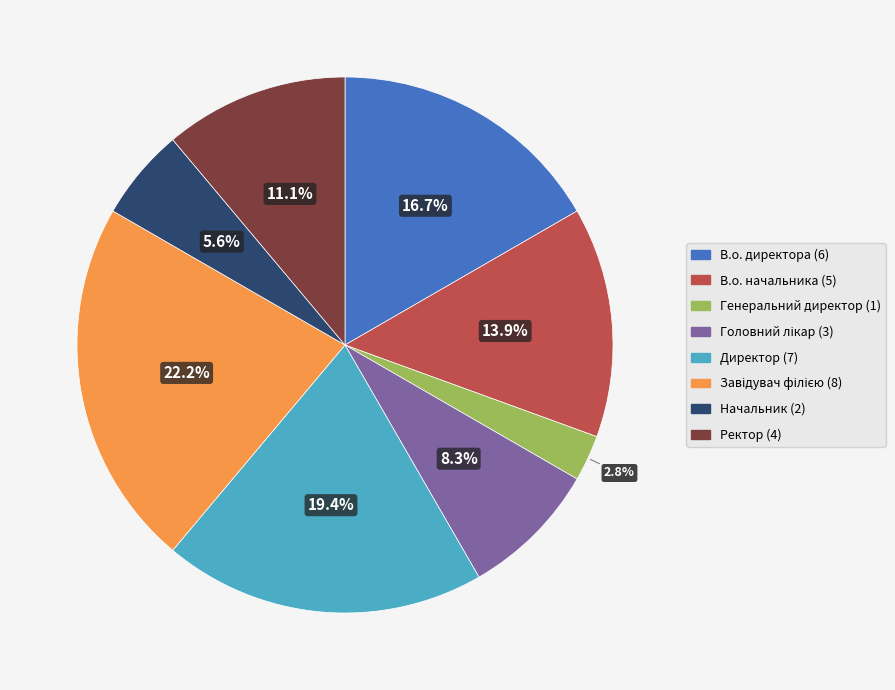

To the nearest percent, what is the combined percentage of Директор and В.о. директора?

36%